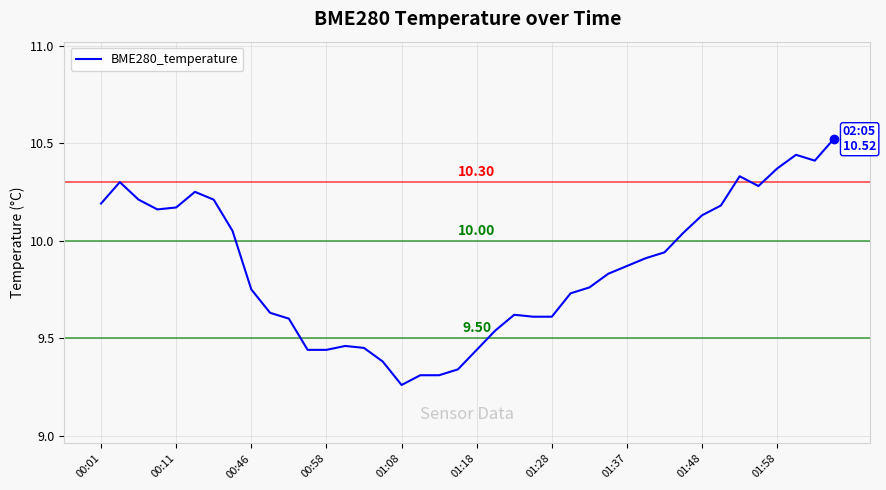

Which category has the lowest value across all series?

01:08